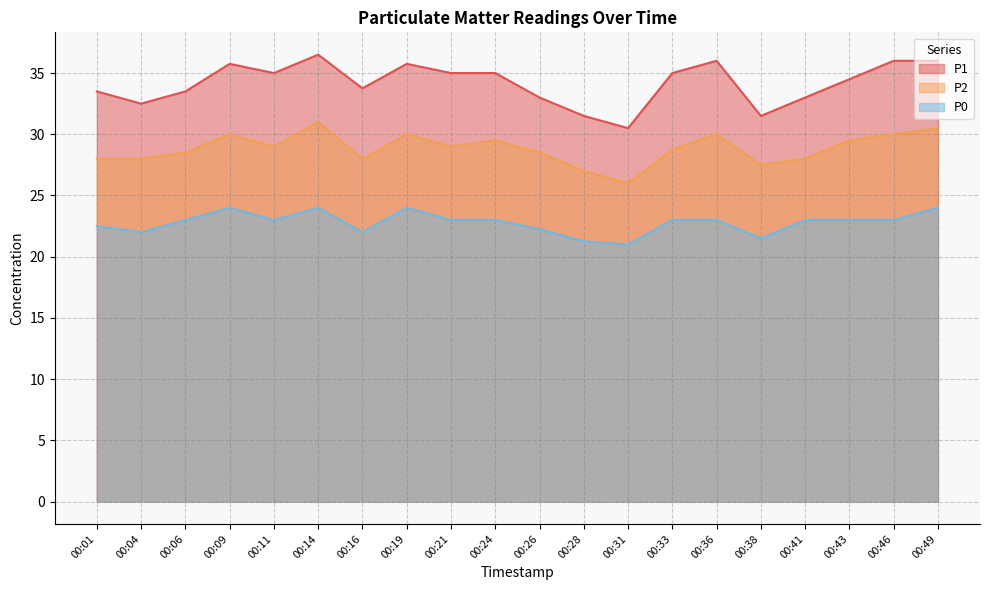

Is it true that P0 equals 42.4 at 00:19?

False